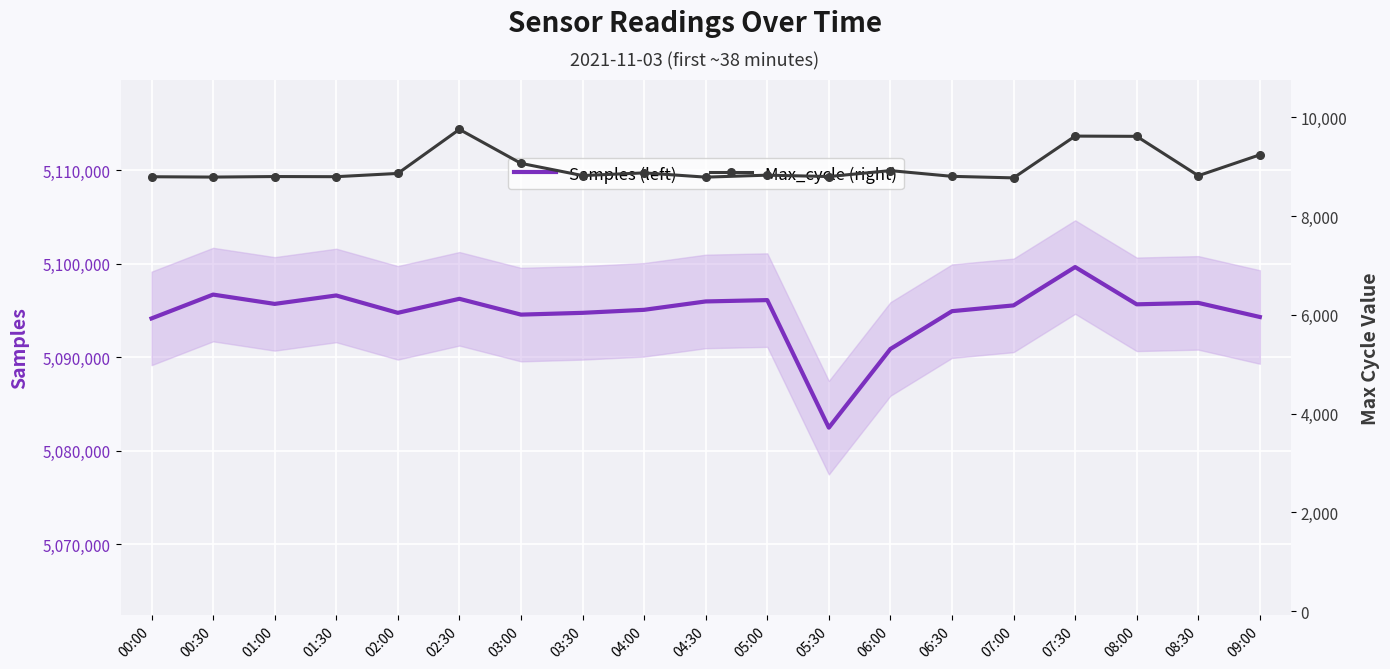

True or false: Max_cycle (right) and Samples (left) cross at least once.

False